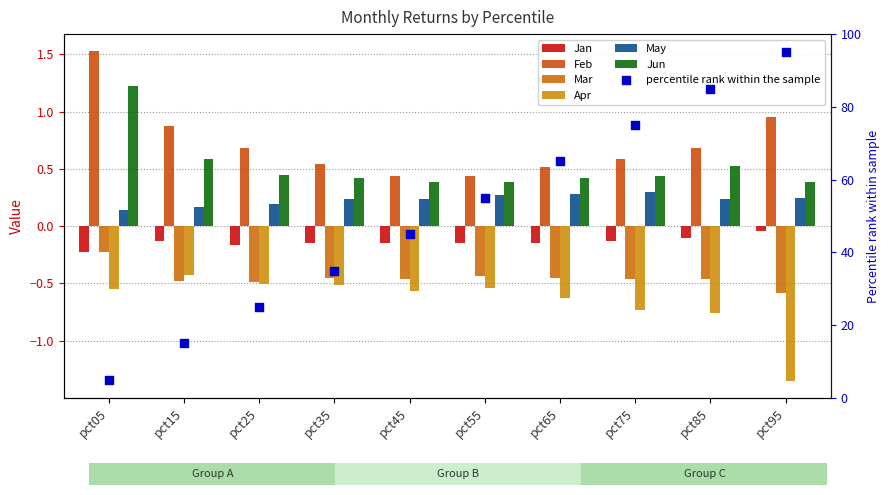

Which series has the largest Y range (max minus min)?

Feb